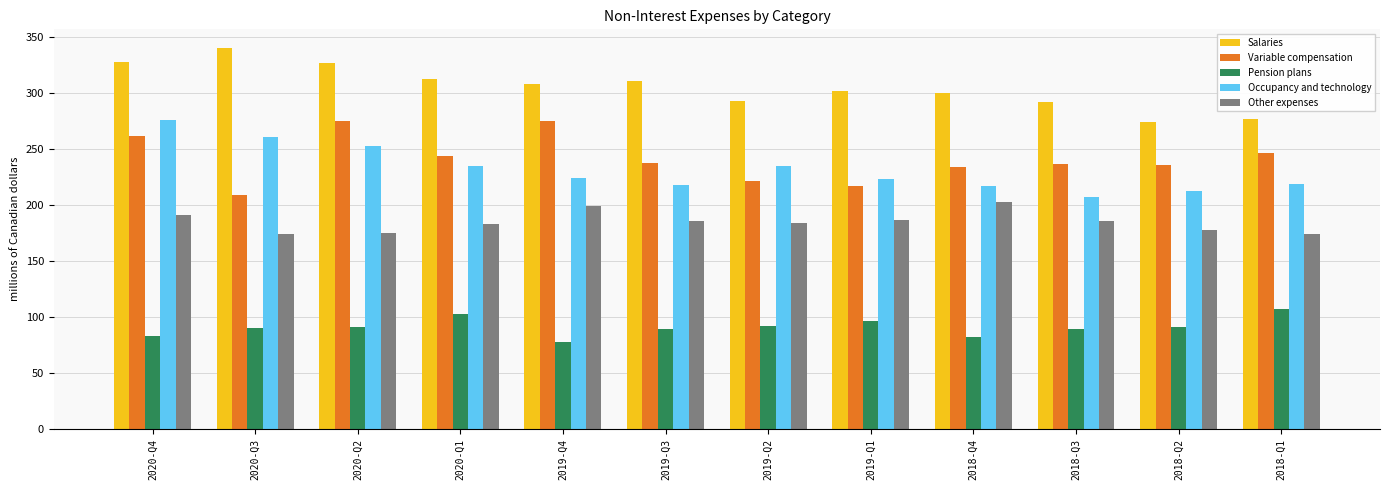

At how many categories does at least one series exceed 289?

10